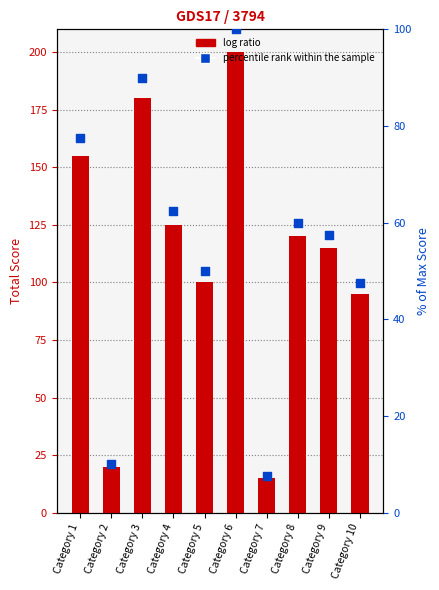

Which series reaches the maximum Y coordinate?

Total Score